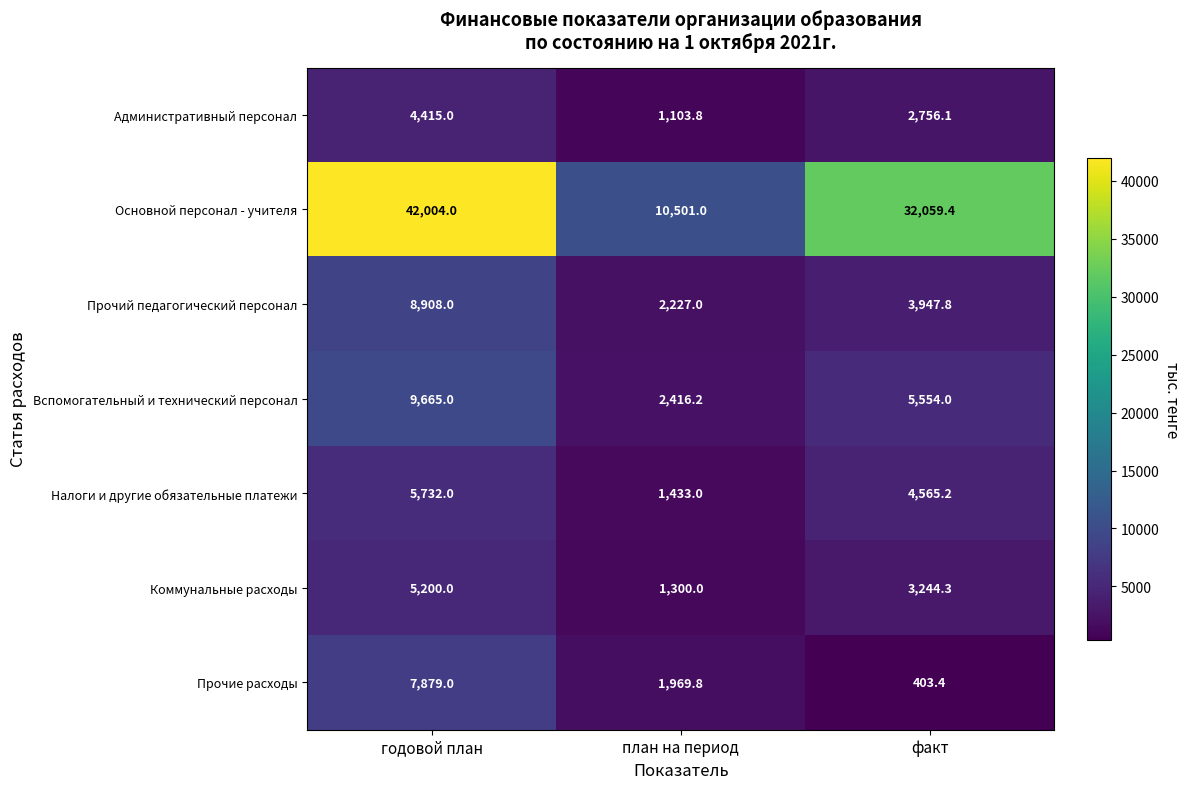

Reading left to right, what are all the values shown in this chart?

Административный персонал: годовой план=4415.0	план на период=1103.8	факт=2756.1
Основной персонал - учителя: годовой план=42004.0	план на период=10501.0	факт=32059.4
Прочий педагогический персонал: годовой план=8908.0	план на период=2227.0	факт=3947.8
Вспомогательный и технический персонал: годовой план=9665.0	план на период=2416.2	факт=5554.0
Налоги и другие обязательные платежи: годовой план=5732.0	план на период=1433.0	факт=4565.2
Коммунальные расходы: годовой план=5200.0	план на период=1300.0	факт=3244.3
Прочие расходы: годовой план=7879.0	план на период=1969.8	факт=403.4